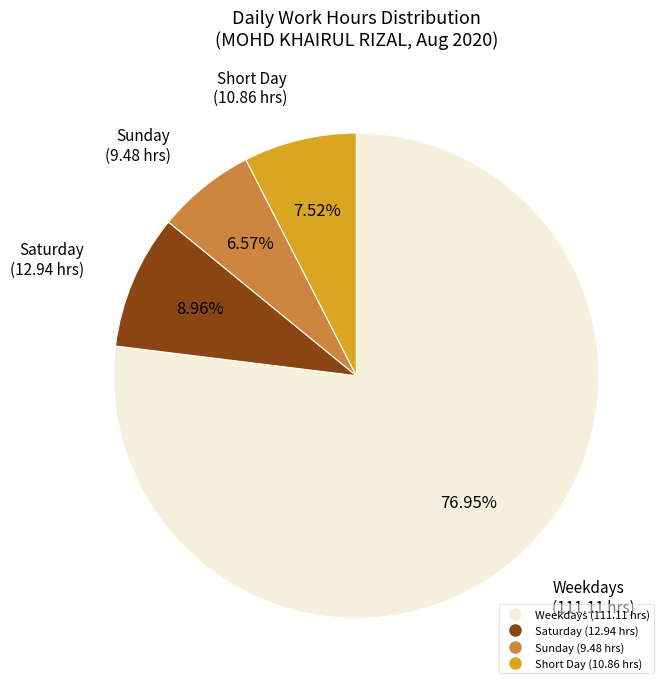

Does any single category account for the majority?

Yes